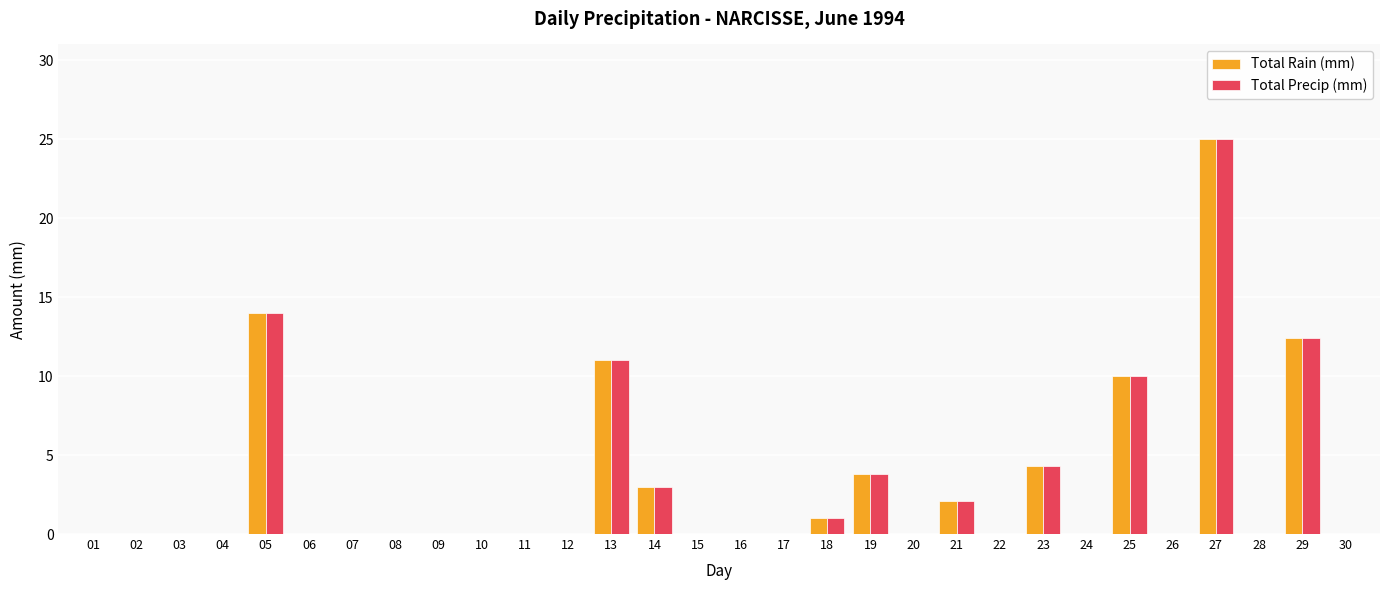

What is the greatest value displayed?

25.0